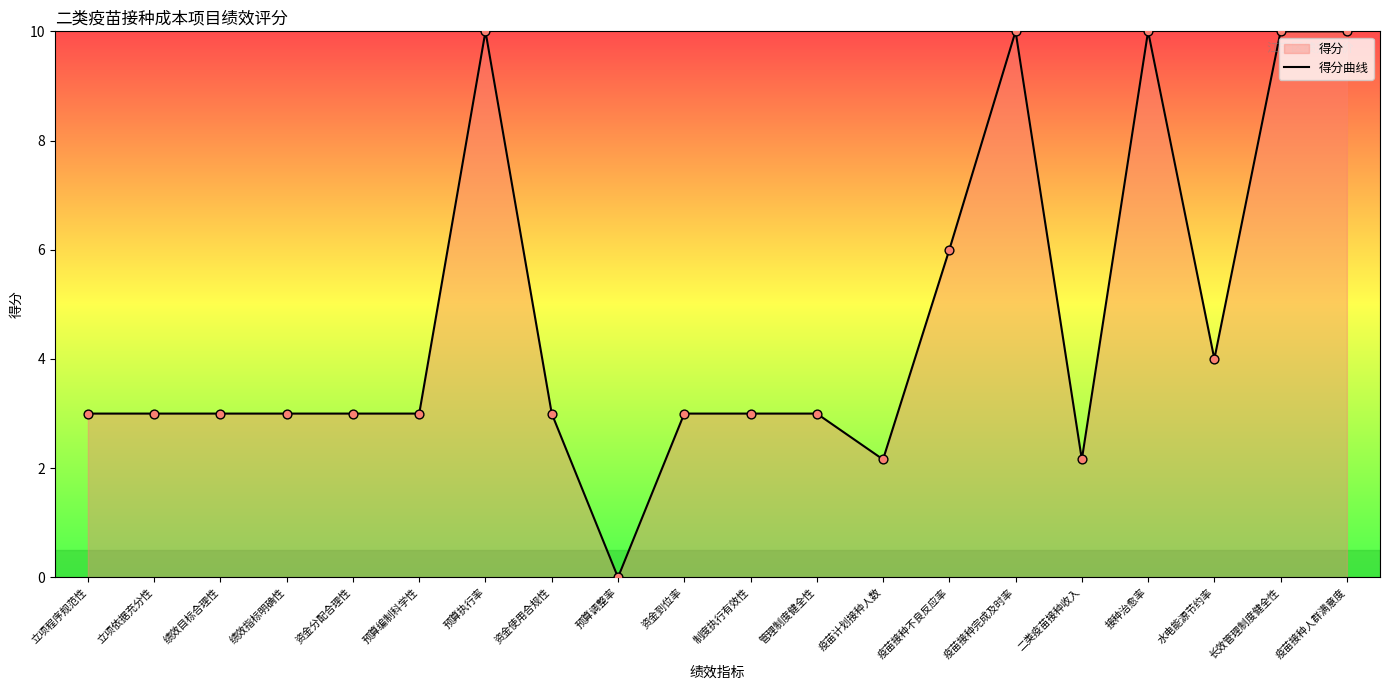

Approximately how many times larger is the value at 长效管理制度健全性 compared to 立项依据充分性?

3.3